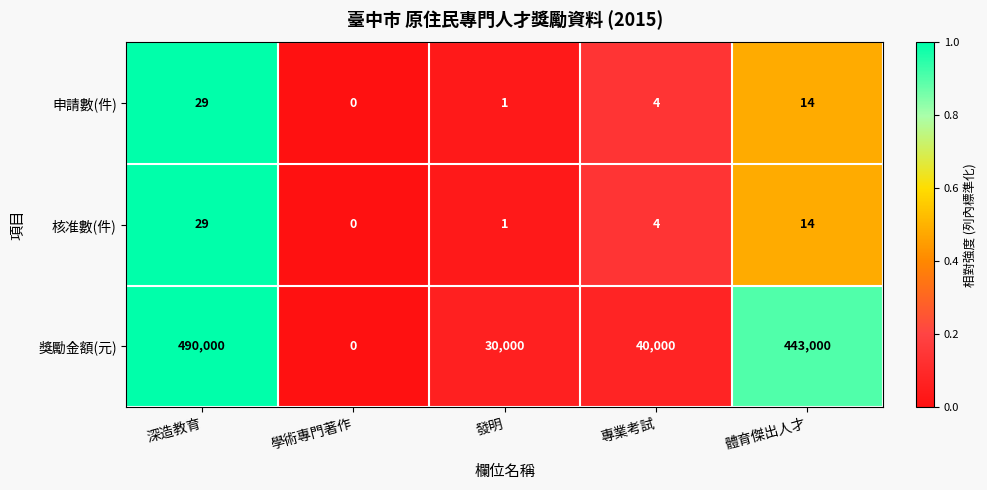

The 獎勵金額(元) series shows 490000 at 深造教育. True or false?

True